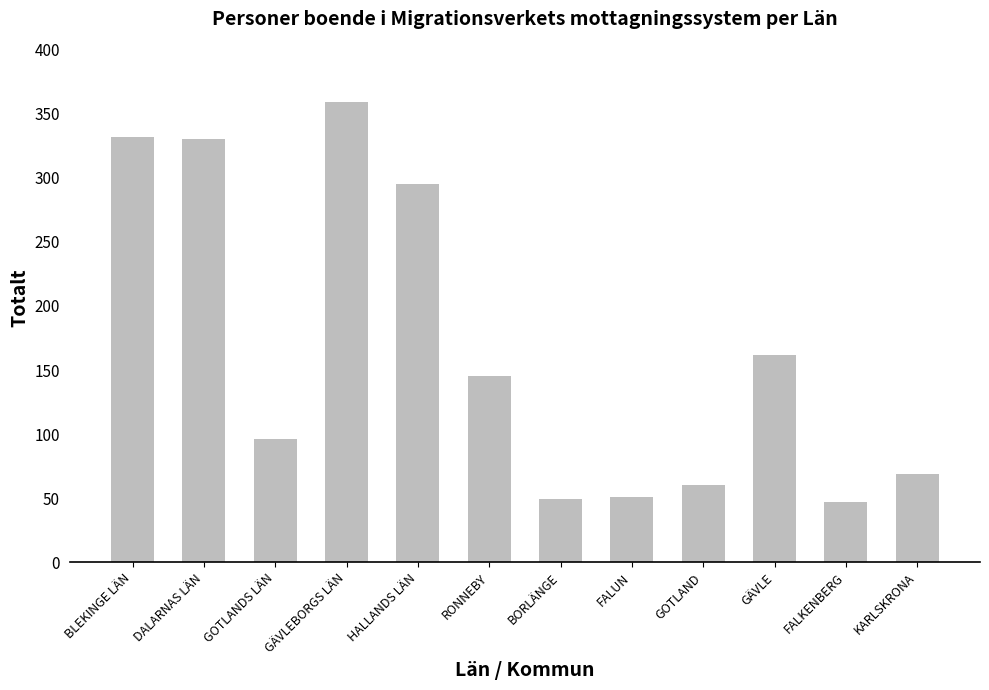

How many series are shown in this chart?

1